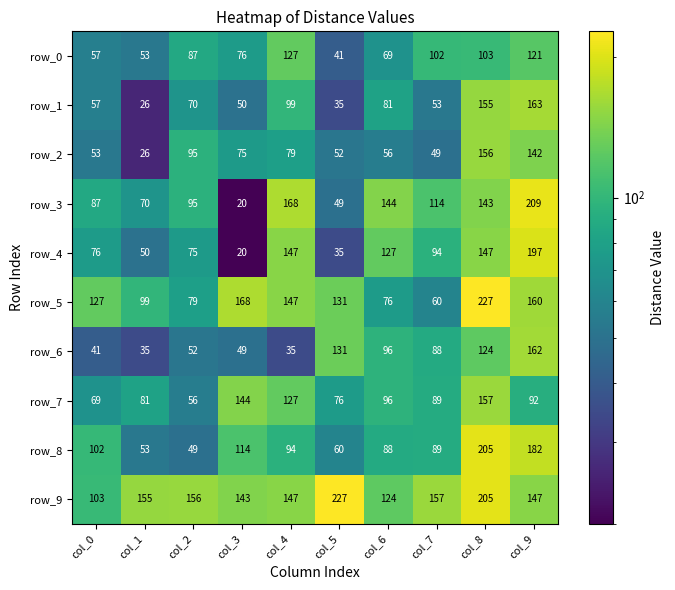

Count the number of categories in the chart.

10